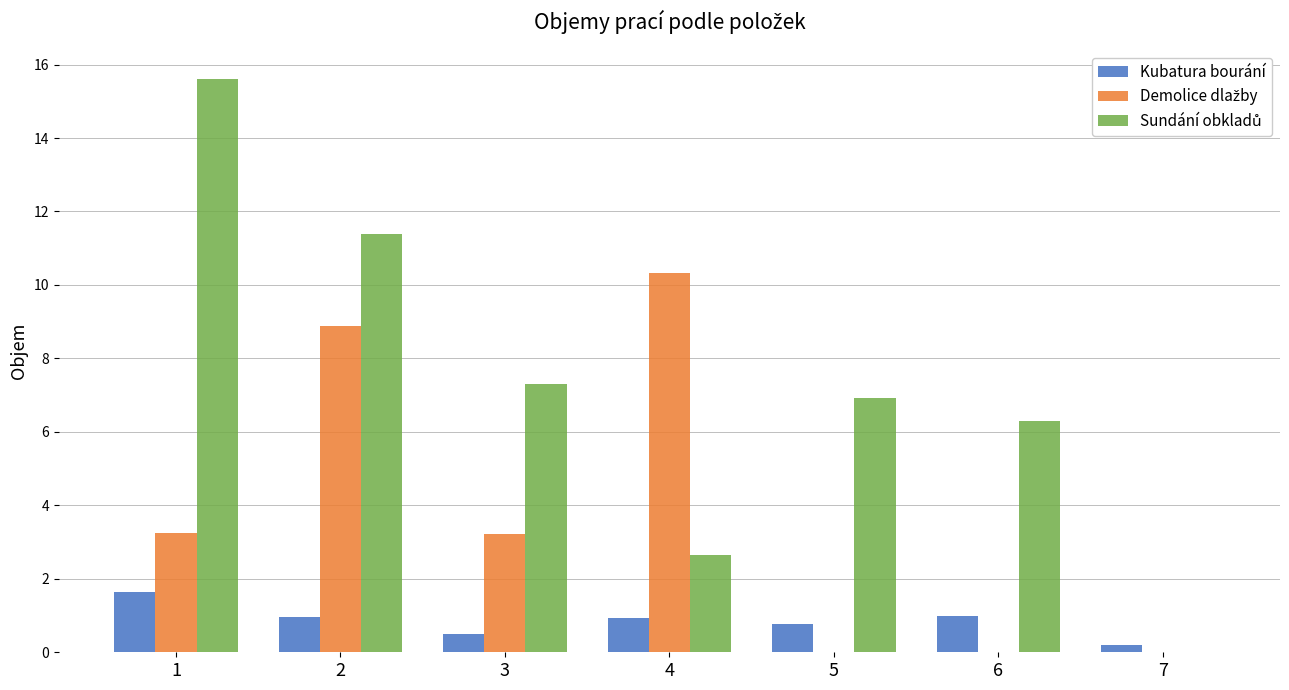

The Kubatura bourání series shows 0.4 at 6. True or false?

False